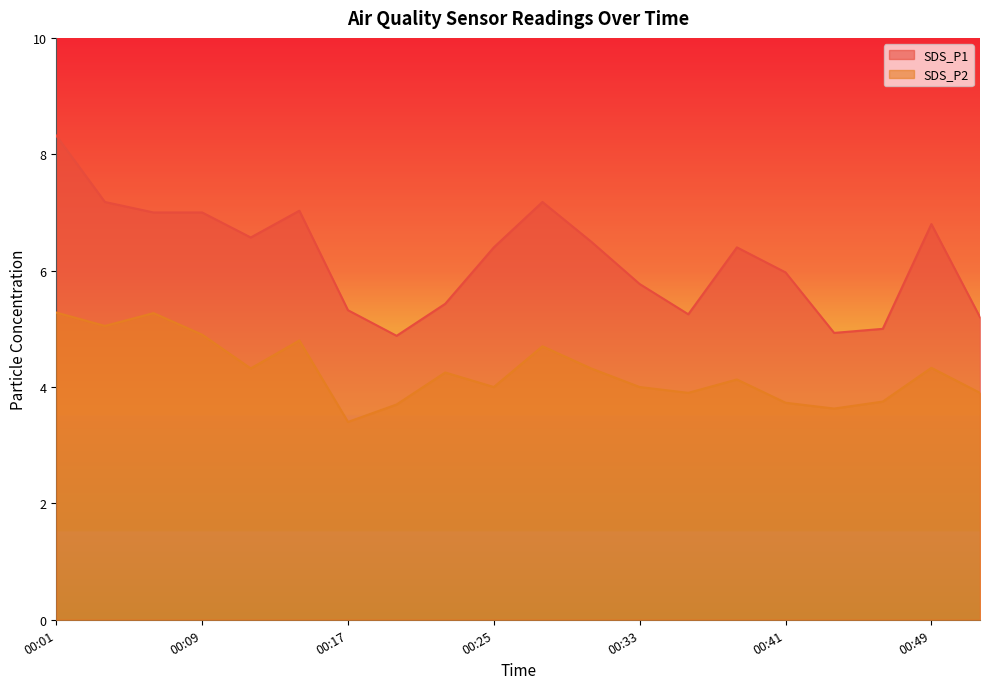

At which label is SDS_P1 closest to 6?

00:41